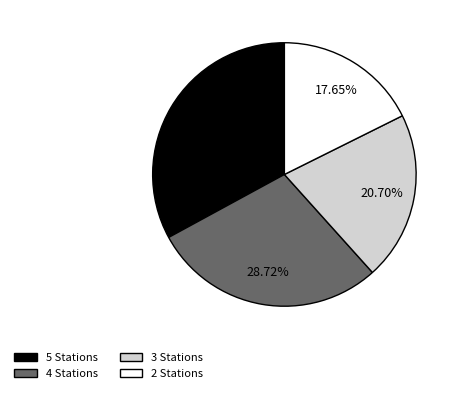

Approximately how many times larger is the value at 5 Stations compared to 2 Stations?

1.9